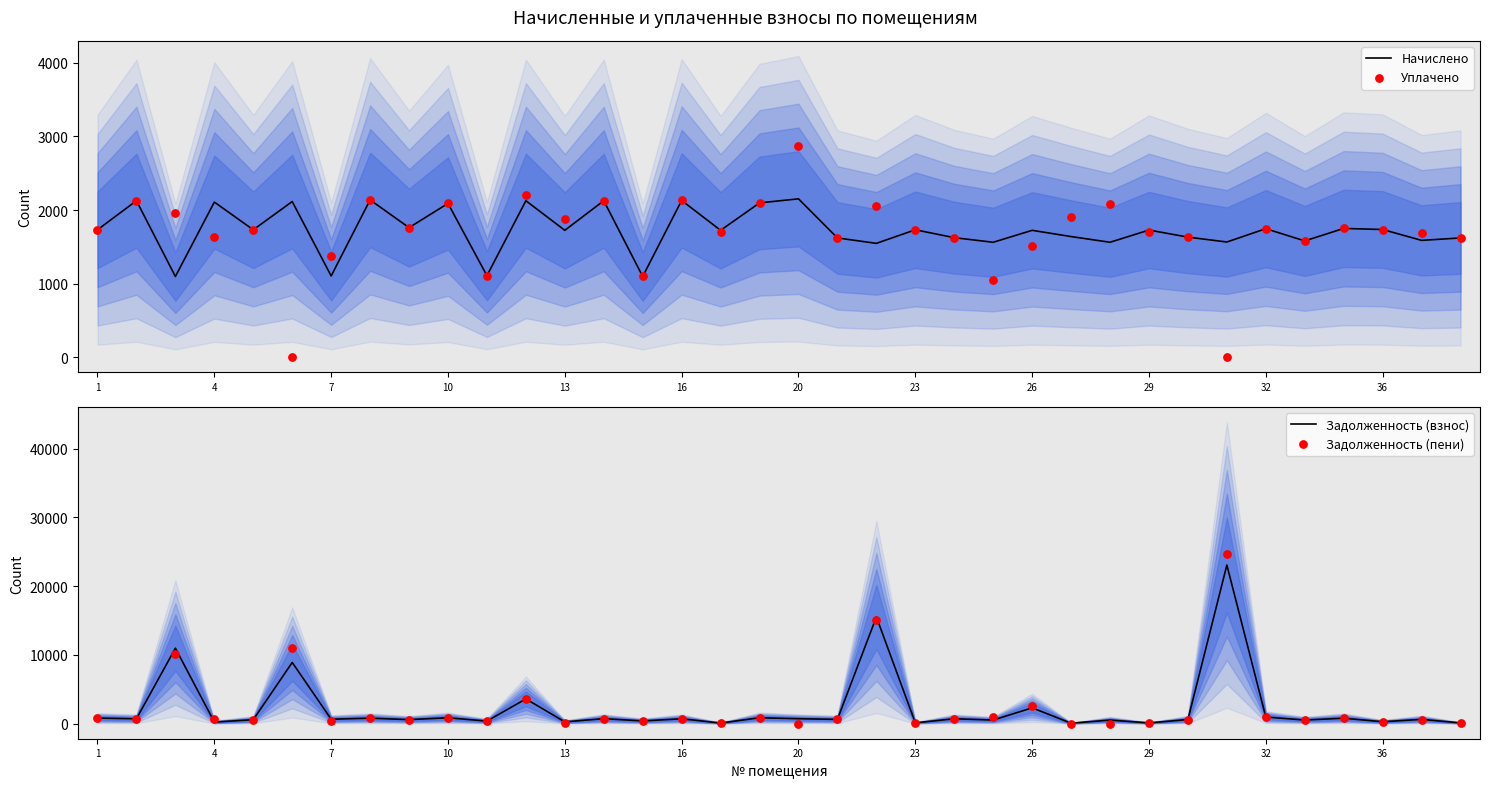

Which series contains the lowest Y value?

Уплачено